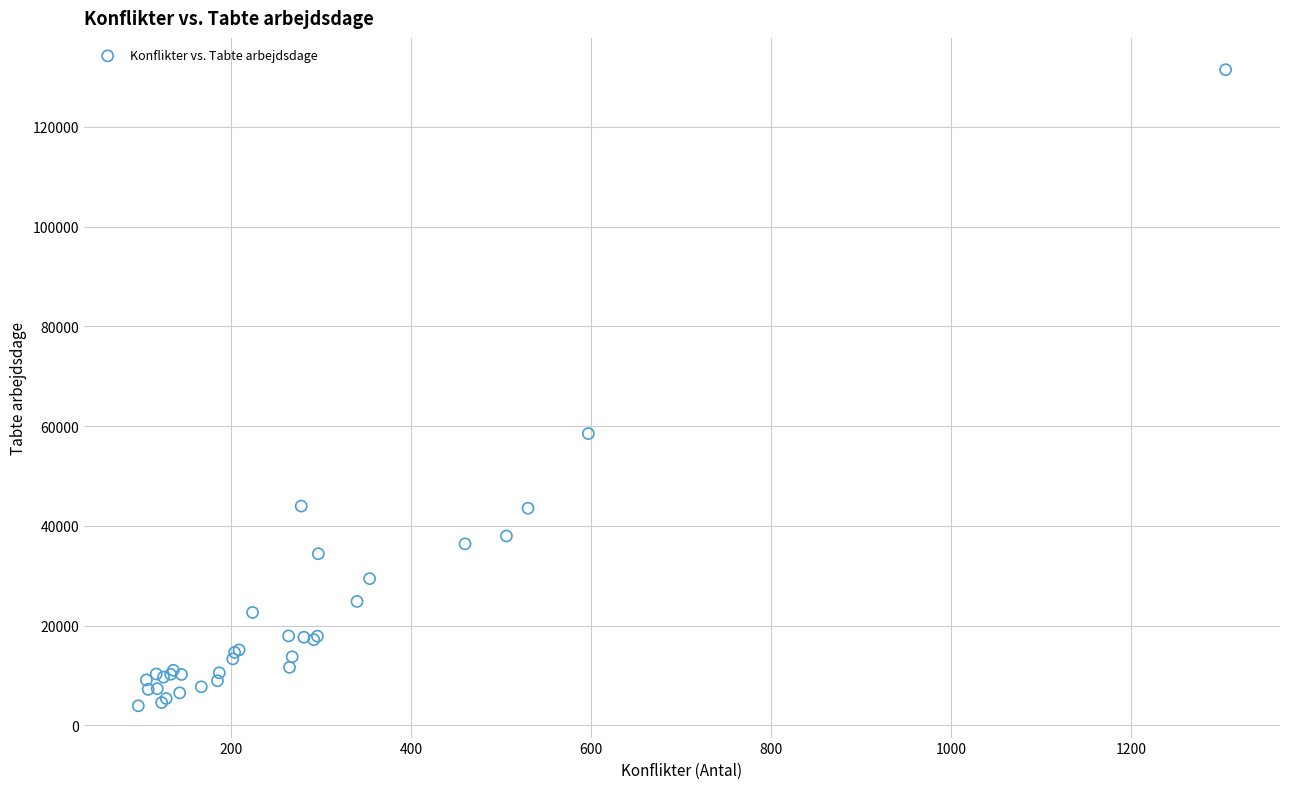

What Y value in the scatter plot is closest to 67703?

58509